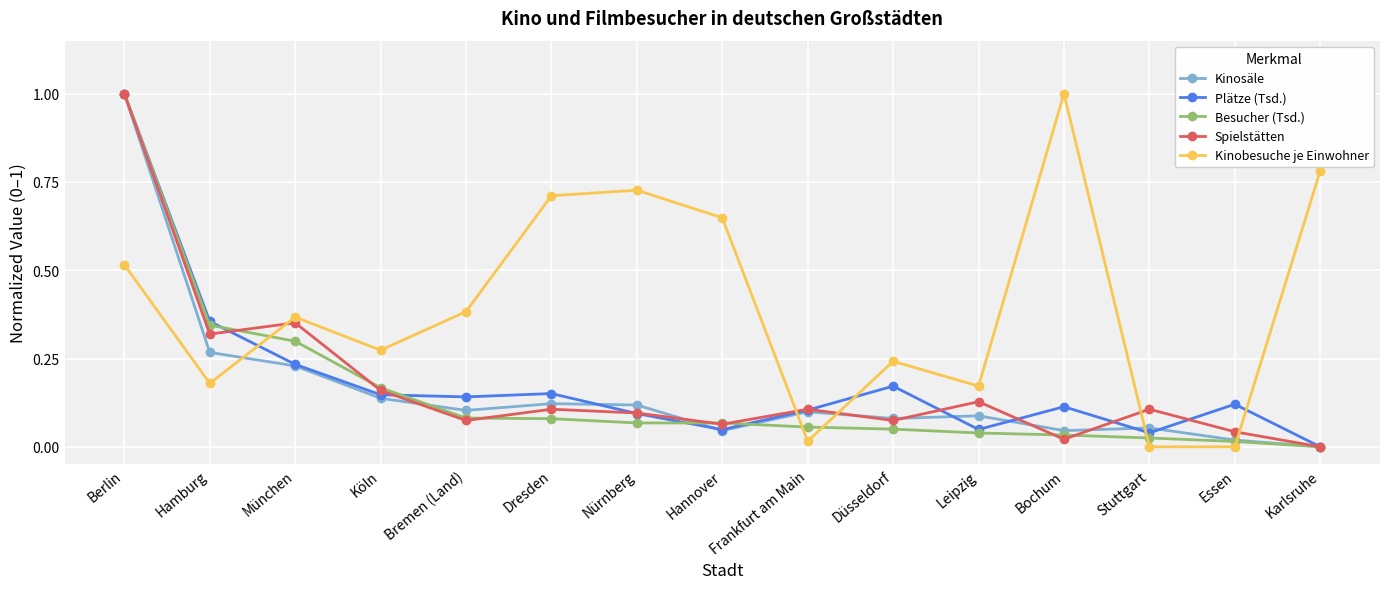

Where is Besucher (Tsd.) nearest to the value 0?

Karlsruhe